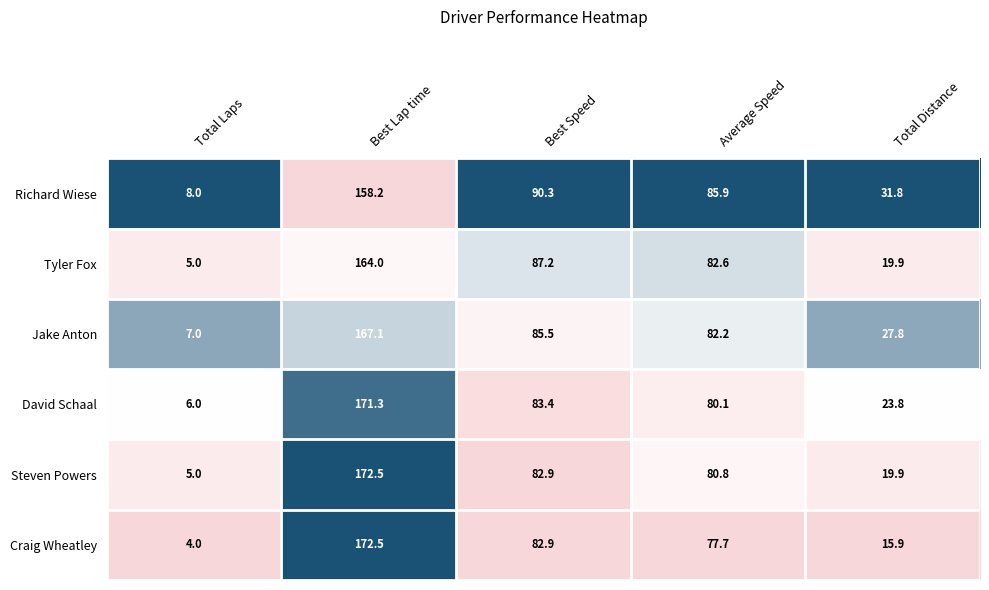

At which category is the sum across all series the highest?

Best Lap time